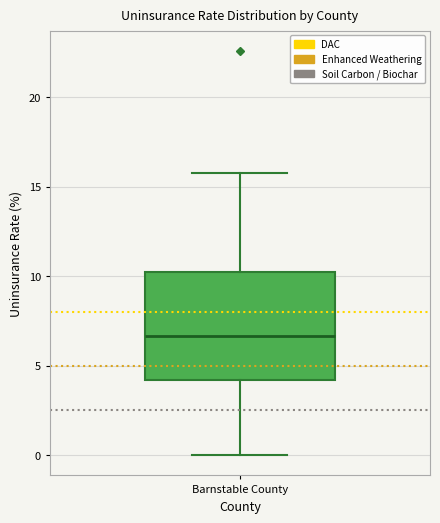

Where is the upper edge of the box for Barnstable County on the y-axis? The values are not printed on the chart, so give them approximately, as read against the axis.

10.0